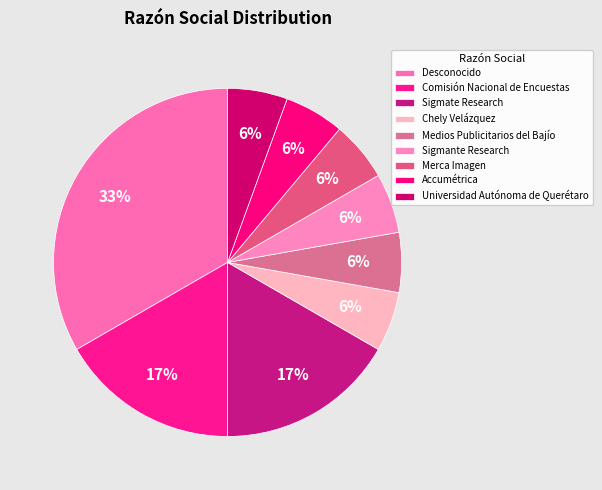

Which slice is the smallest?

Chely Velázquez